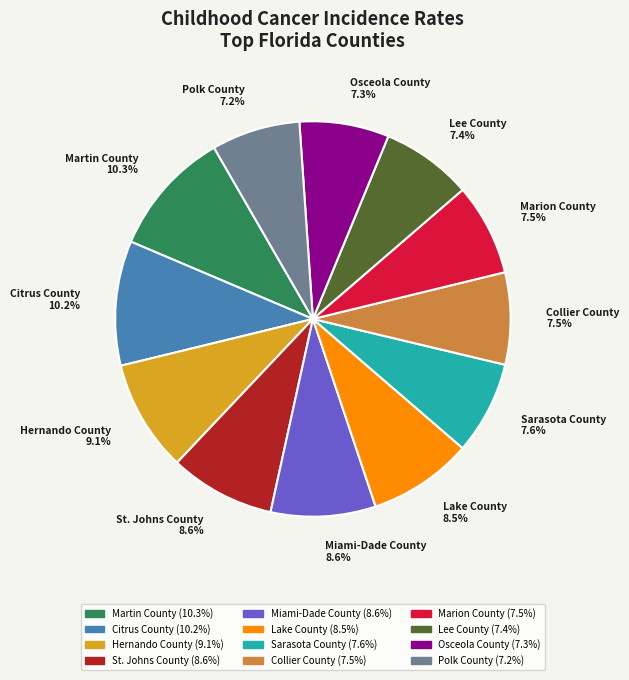

Between Citrus County and Hernando County, which is larger?

Citrus County